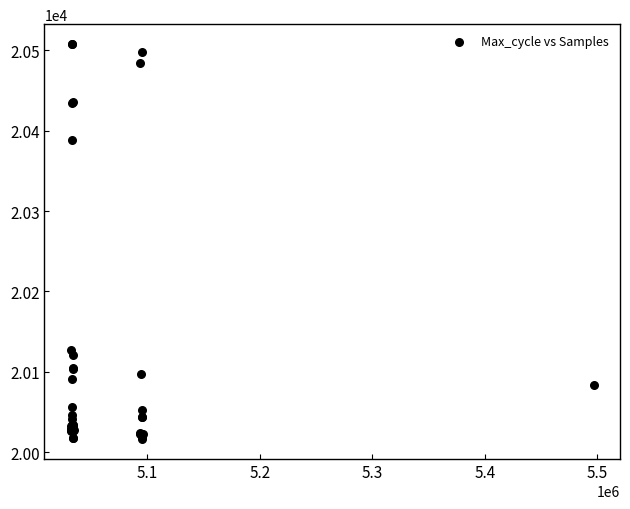

What Y value in the scatter plot is closest to 20262?

20388